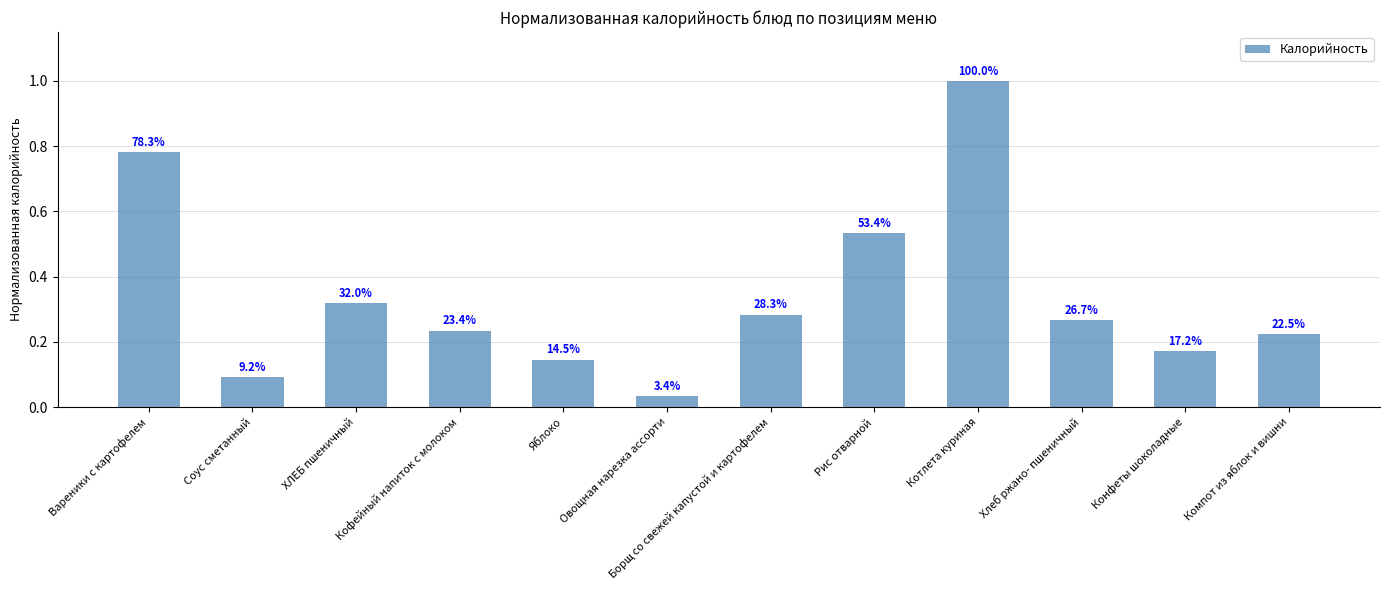

Which category has the highest value across all series?

Котлета куриная